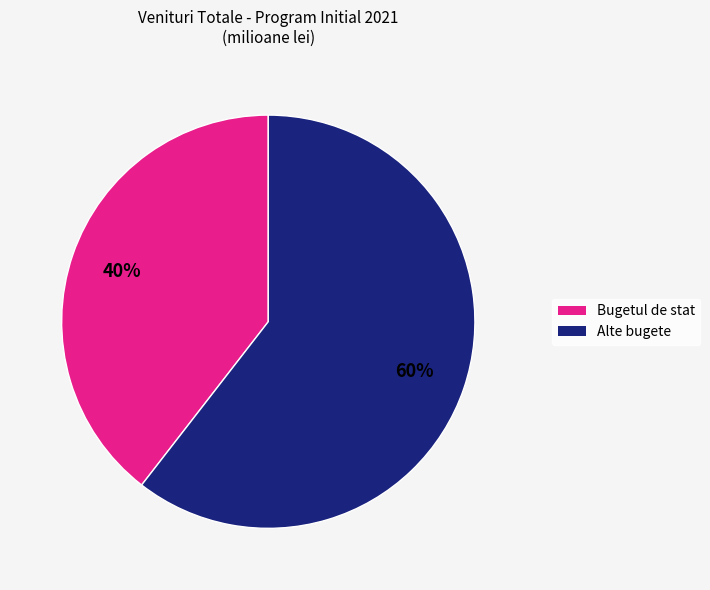

To the nearest percent, what is the average slice percentage?

50%